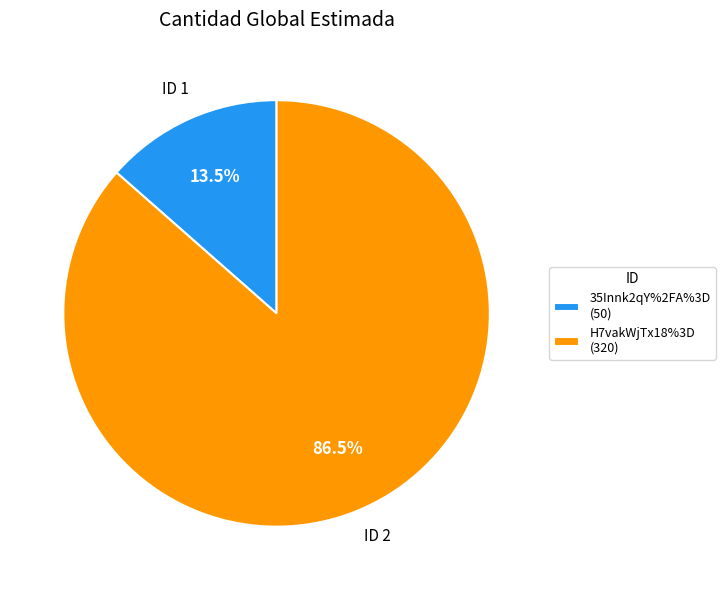

How many slices are in this pie chart?

2